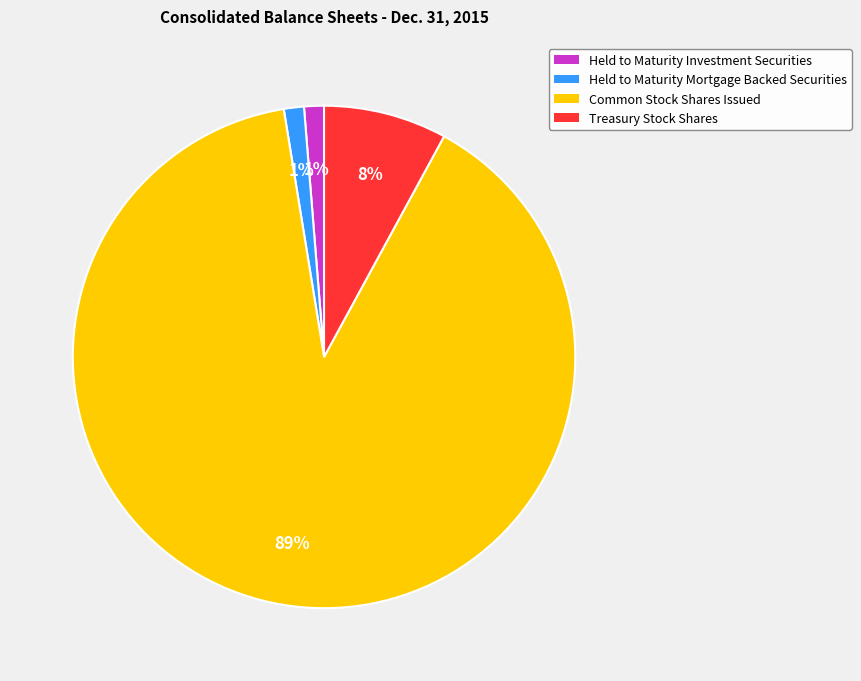

Count the number of slices in the pie.

4